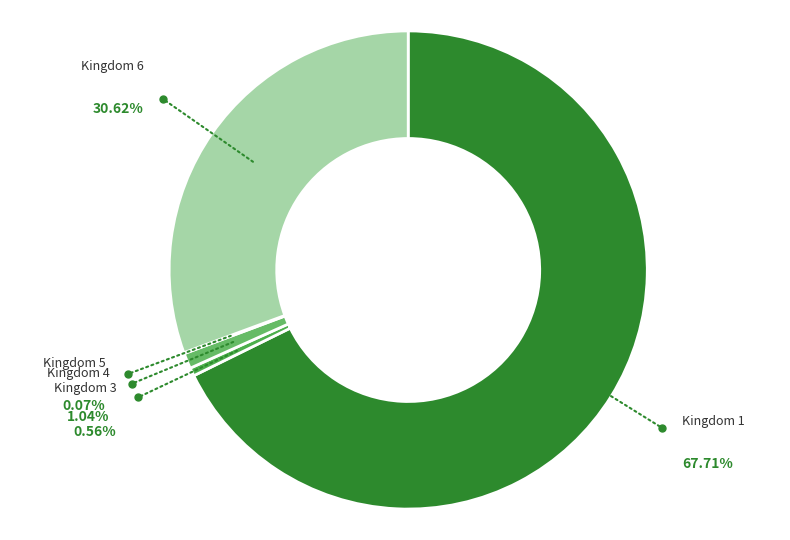

What is the majority slice?

Kingdom 1